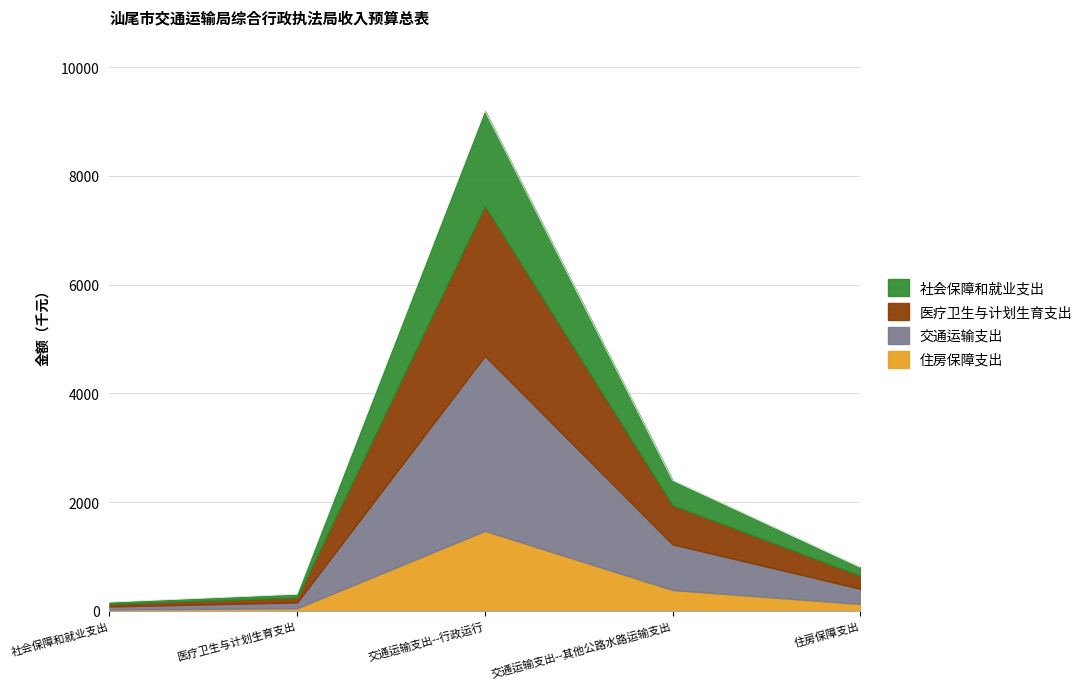

What is the difference between the maximum and second lowest values?

8889